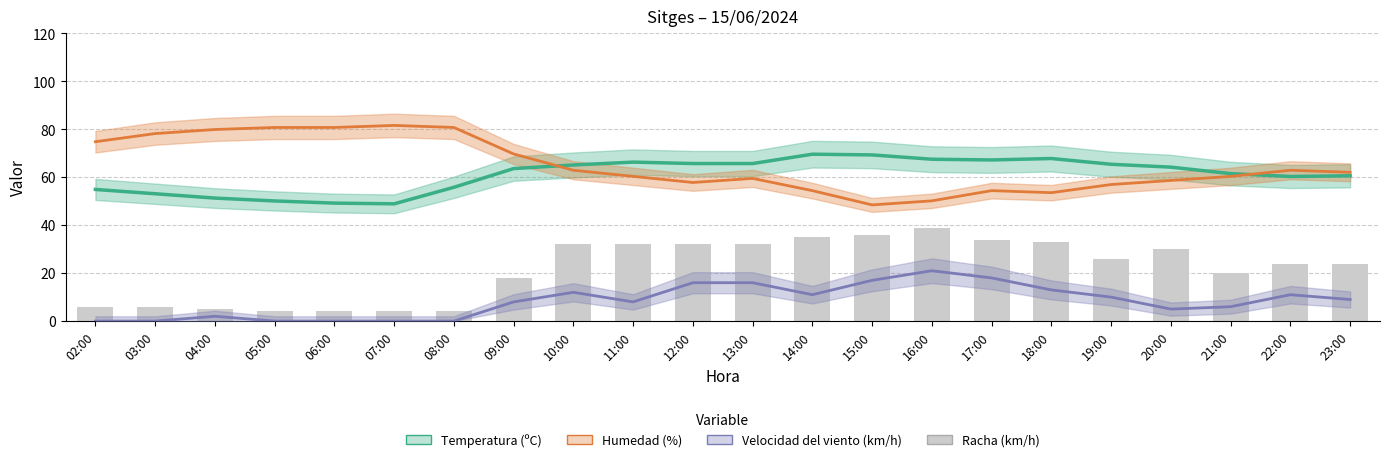

Rank the series by their maximum value, from highest to lowest.

Humedad (%), Temperatura (ºC), Racha (km/h), Velocidad del viento (km/h)